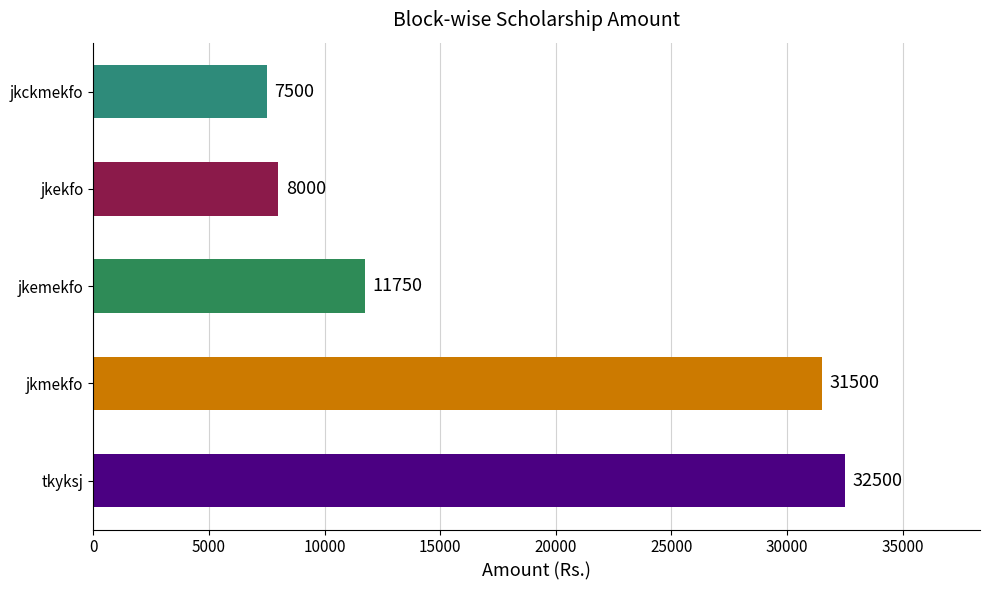

Rank the categories by value from highest to lowest.

tkyksj, jkmekfo, jkemekfo, jkekfo, jkckmekfo